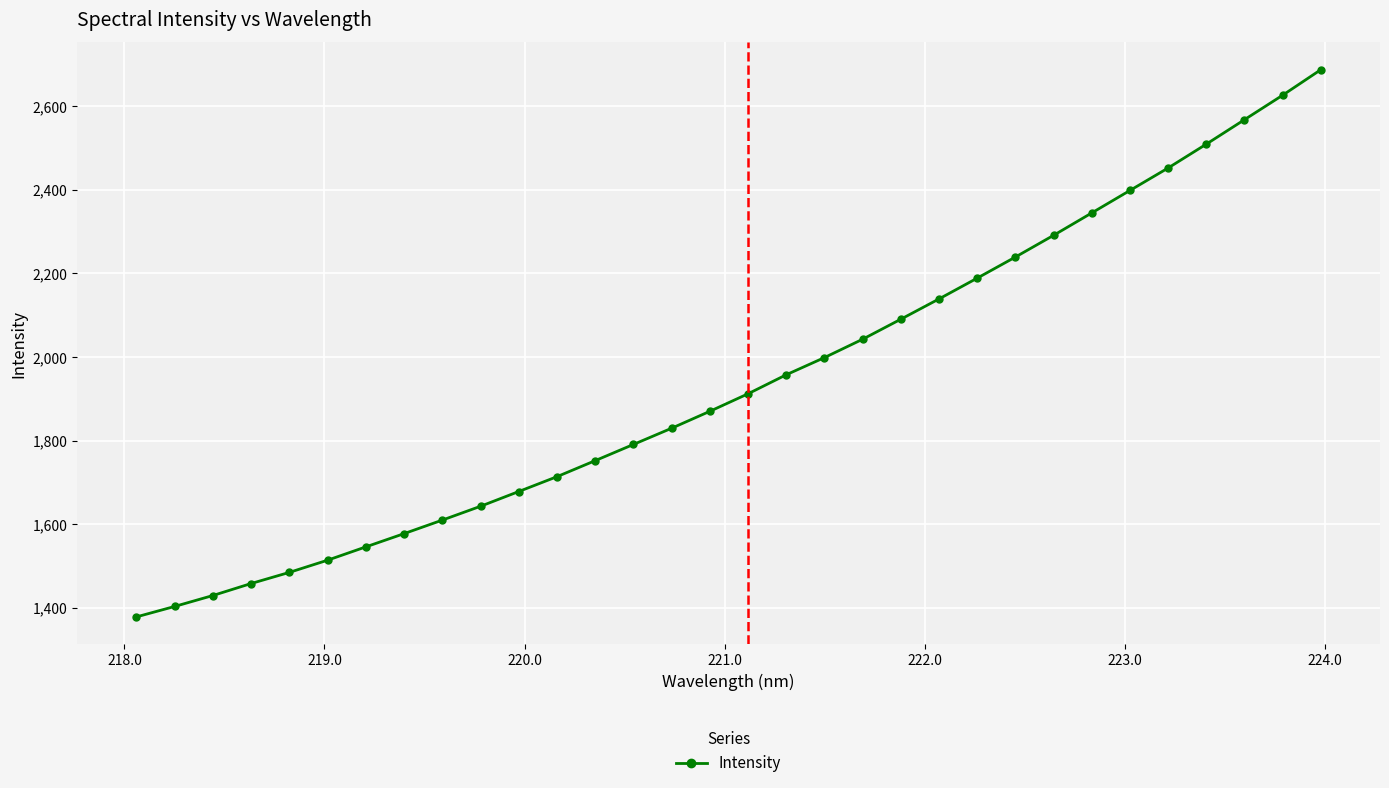

What is the sum of all values?

62121.4